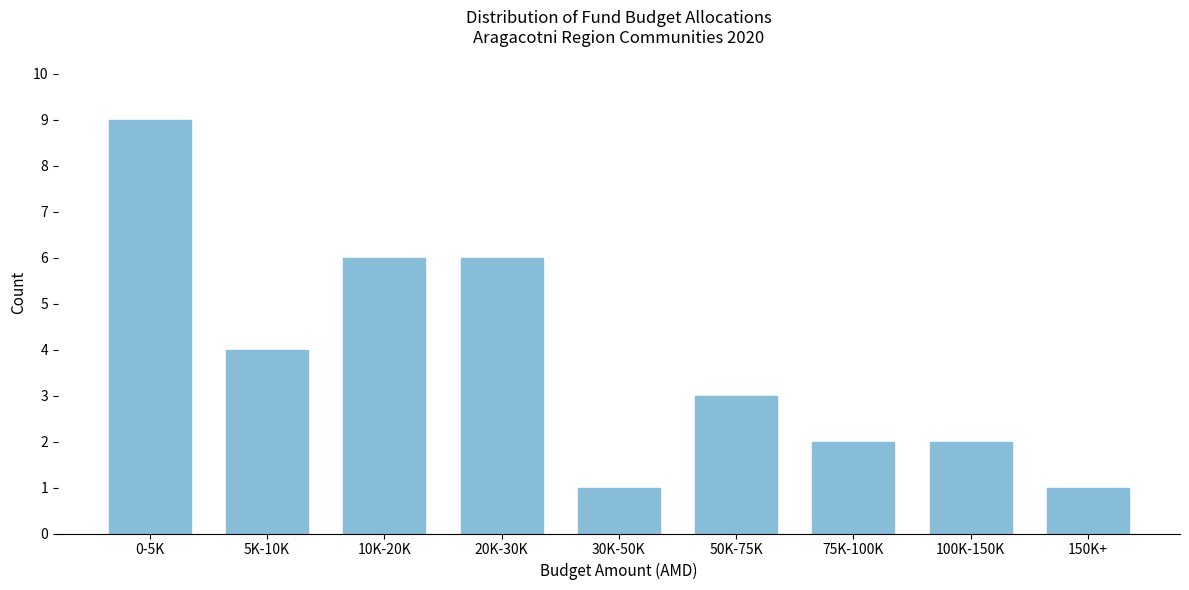

Reading left to right, list all the values displayed in this chart.

9	4	6	6	1	3	2	2	1